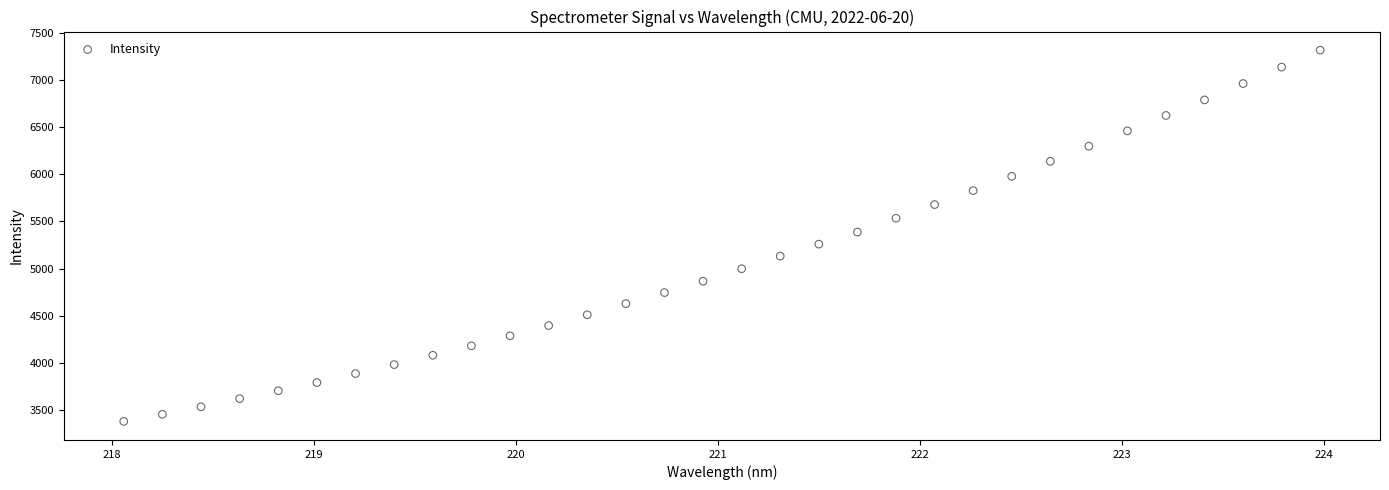

What is the range of Y values (max minus min)?

3936.2